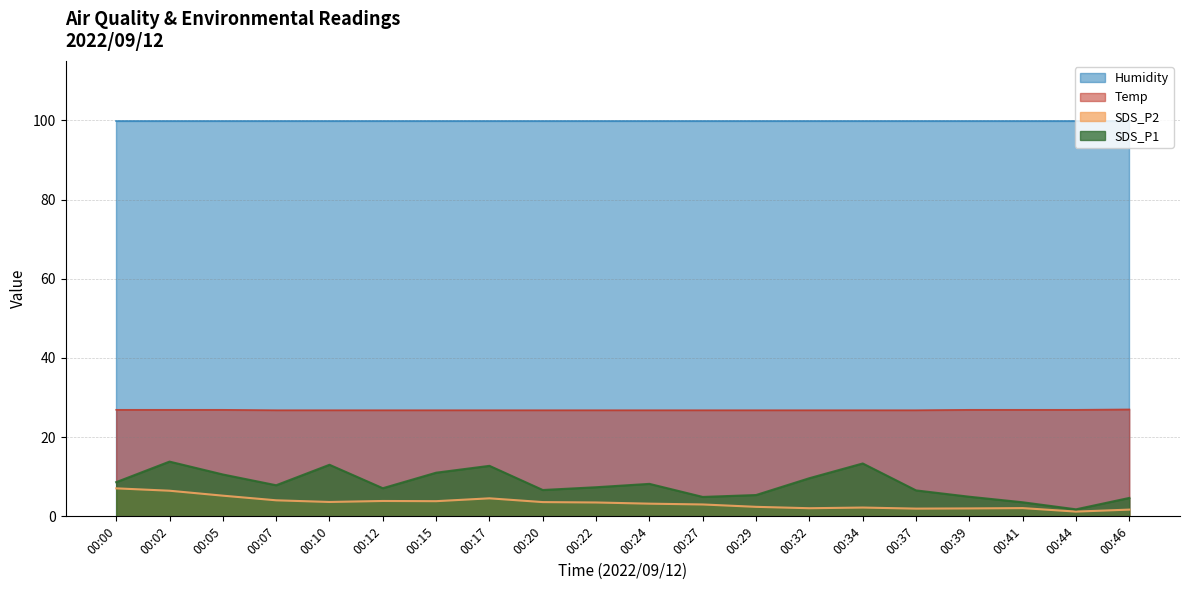

Where is Temp nearest to the value 26?

00:07